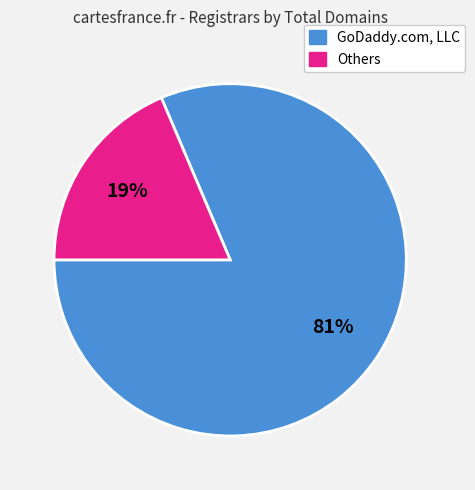

Is there any slice that represents more than half of the pie?

Yes